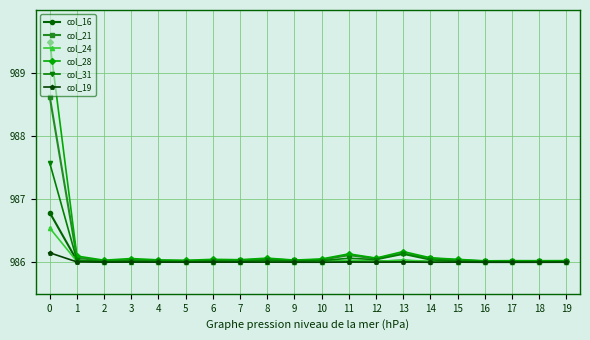

How many lines are shown in the chart?

6